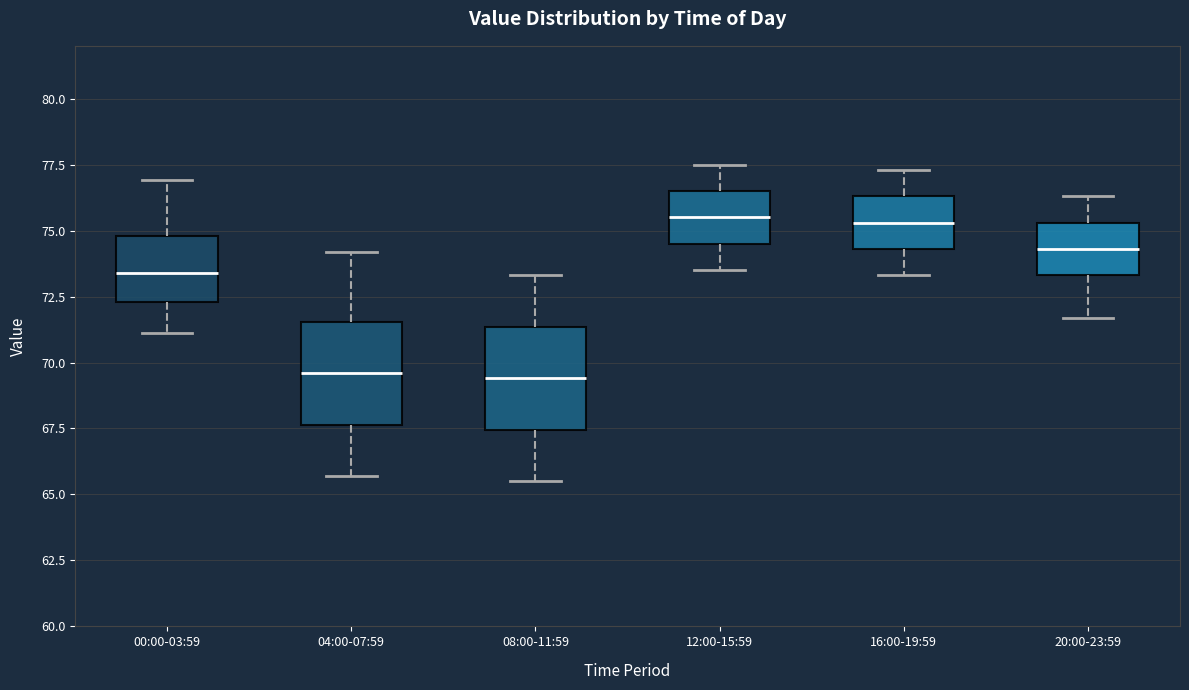

Where does the lower whisker of the box for 00:00-03:59 end on the y-axis? The values are not printed on the chart, so give them approximately, as read against the axis.

71.0